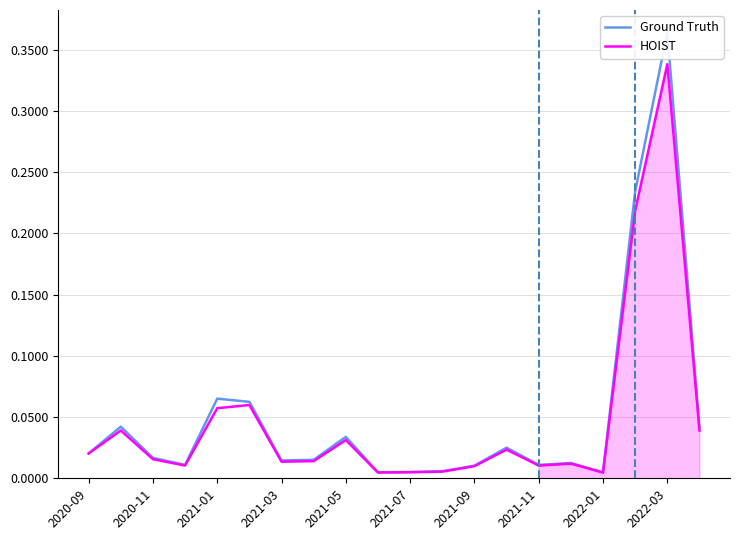

True or false: Ground Truth has more than 2 interior local peaks.

True